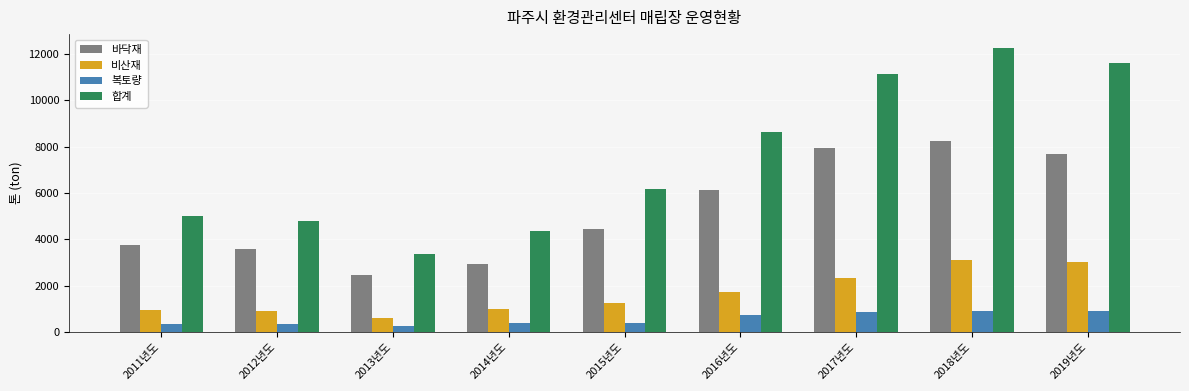

At which label is 합계 closest to 7800?

2016년도